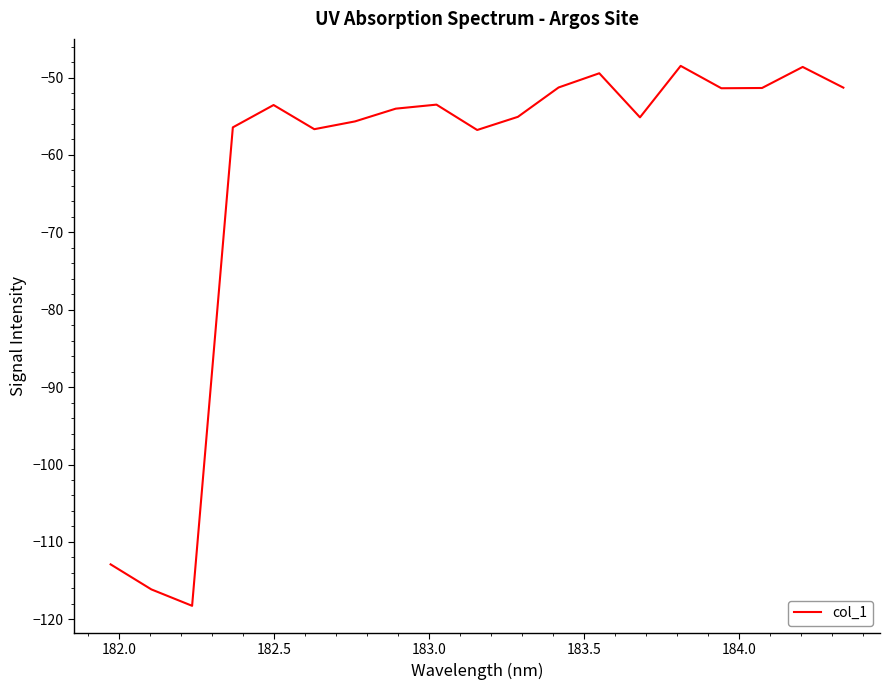

What is the smallest value displayed?

-118.3